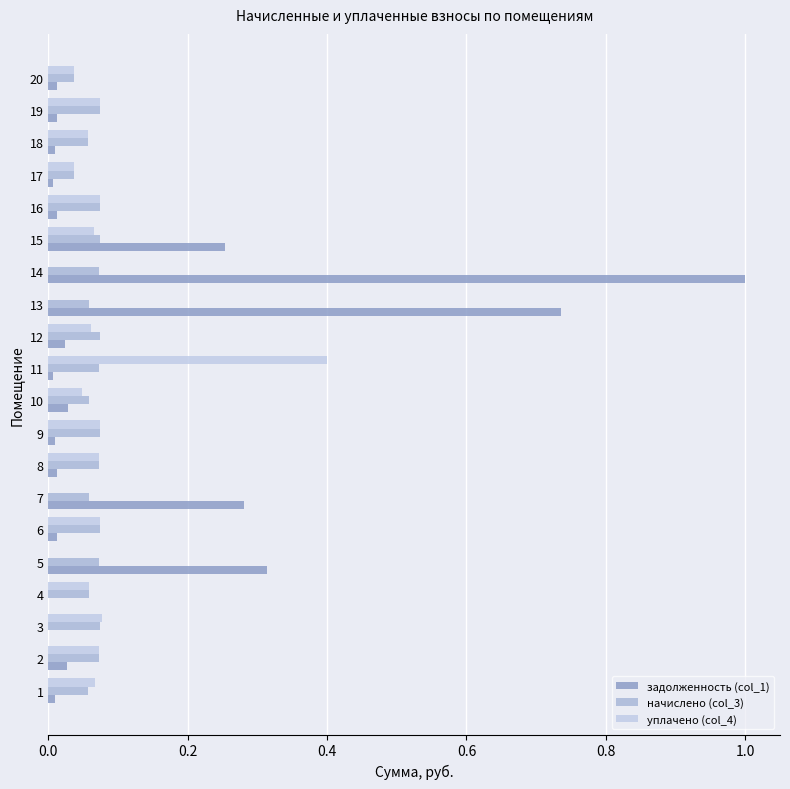

How many series are shown in this chart?

3